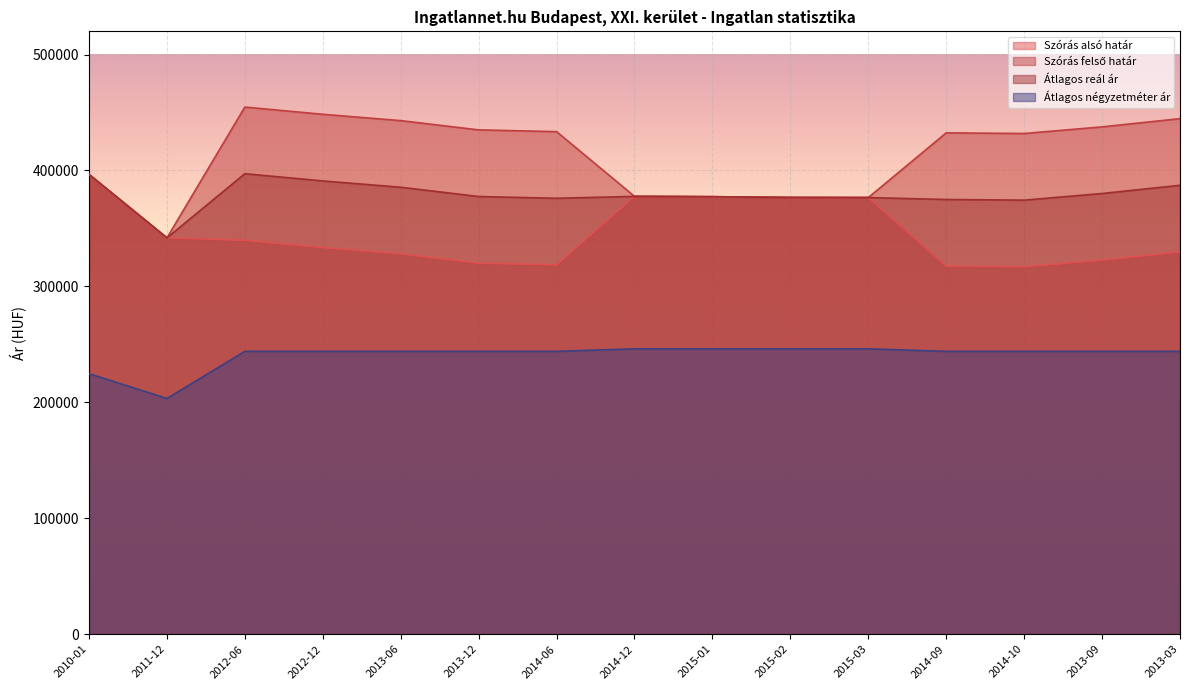

True or false: Szórás alsó határ has more than 0 points higher than both neighbors.

True